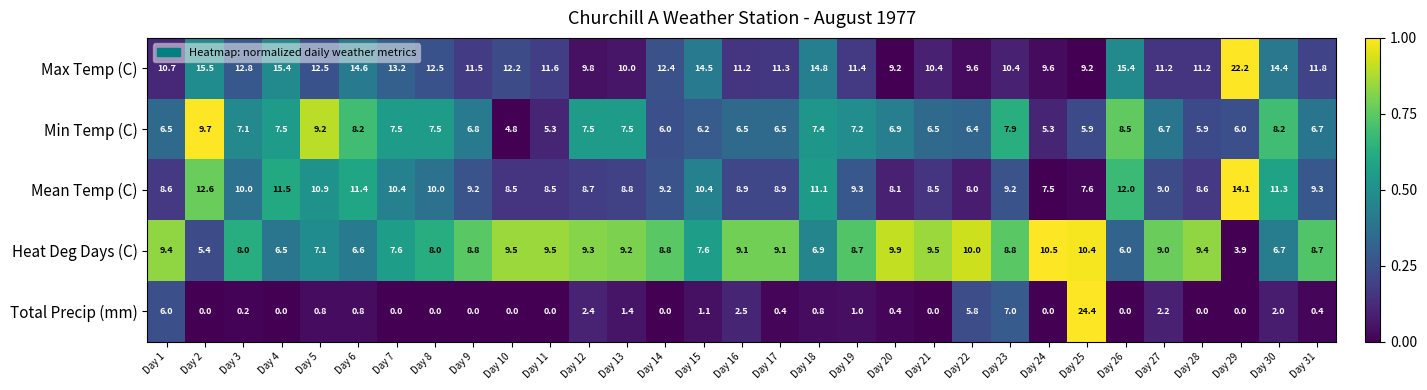

What is the sum of the Total Precip (mm) values at Day 16 and Day 27?

4.7